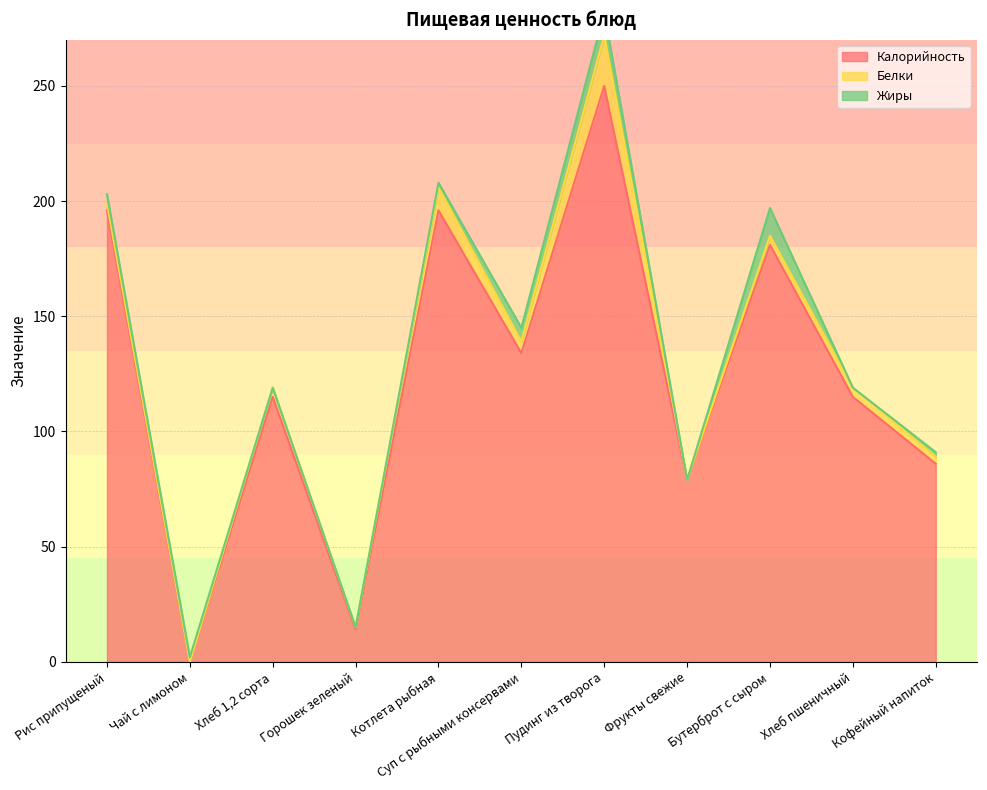

Is the value of Жиры at Пудинг из творога greater than the value of Белки at Кофейный напиток?

Yes